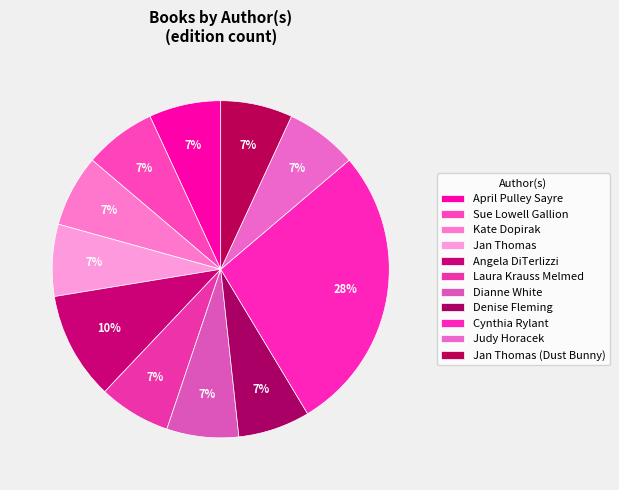

How many slices are in this pie chart?

11